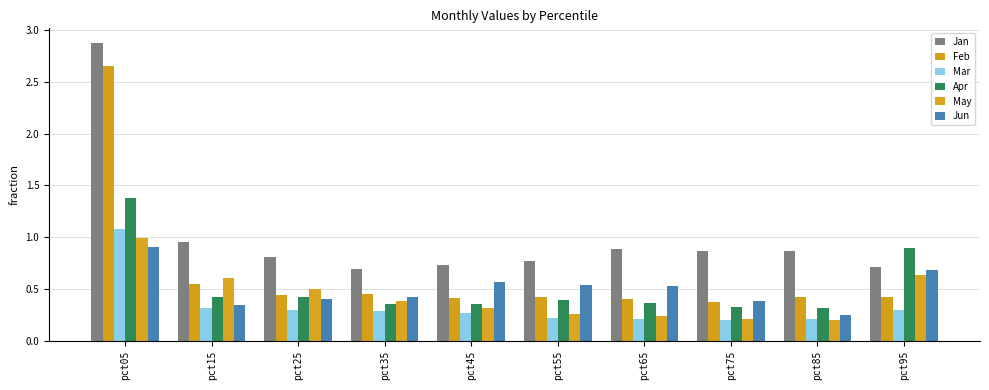

At how many categories does at least one series exceed 2?

1